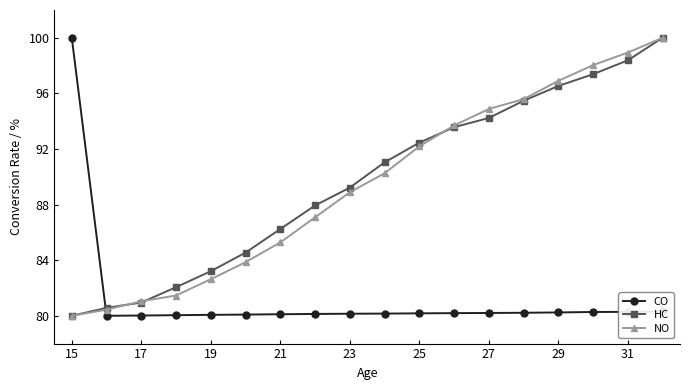

At how many categories does at least one series exceed 96?

5